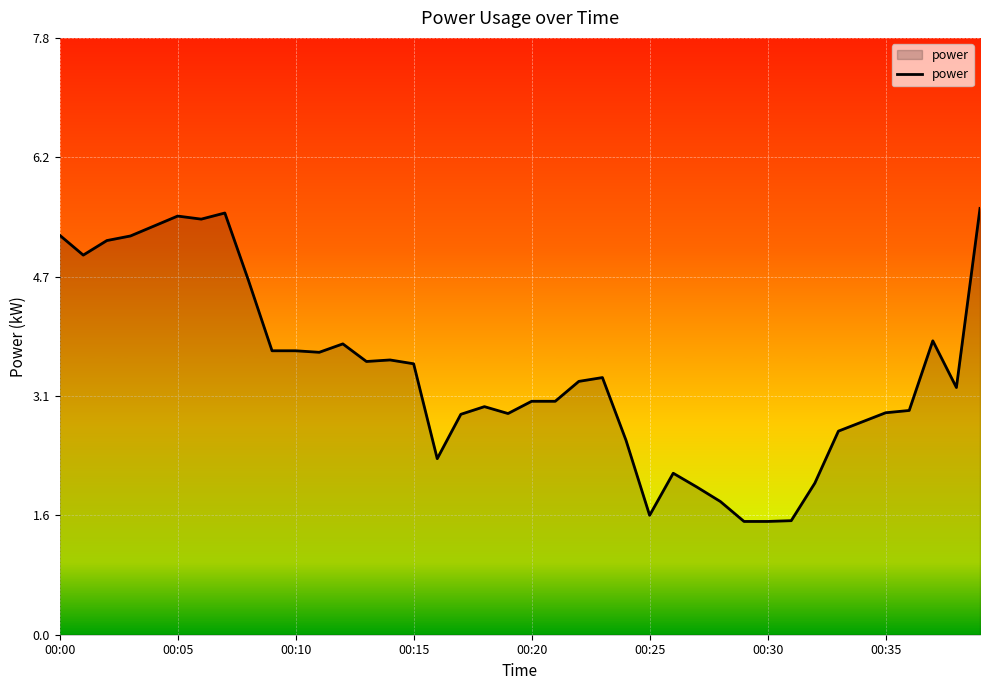

What is the difference between the maximum and minimum values?

4.1